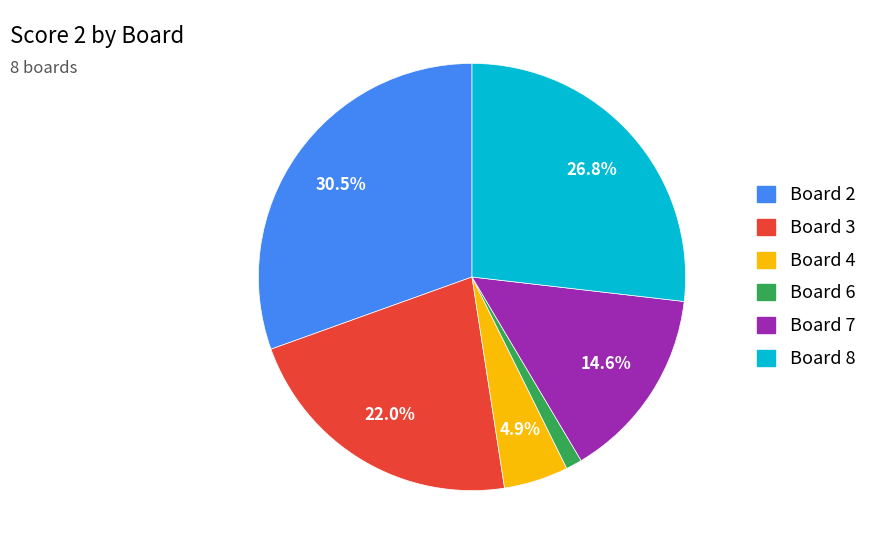

Approximately how many times larger is the value at Board 7 compared to Board 2?

0.5